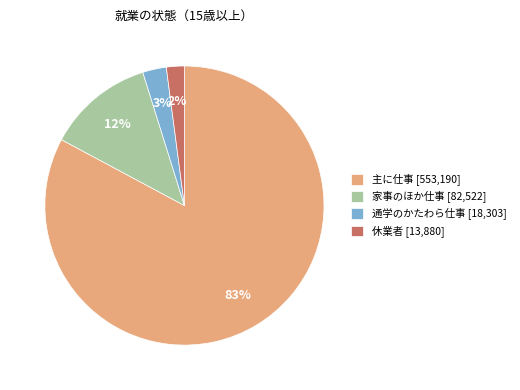

To the nearest percent, what percentage of the pie is 家事のほか仕事?

12%